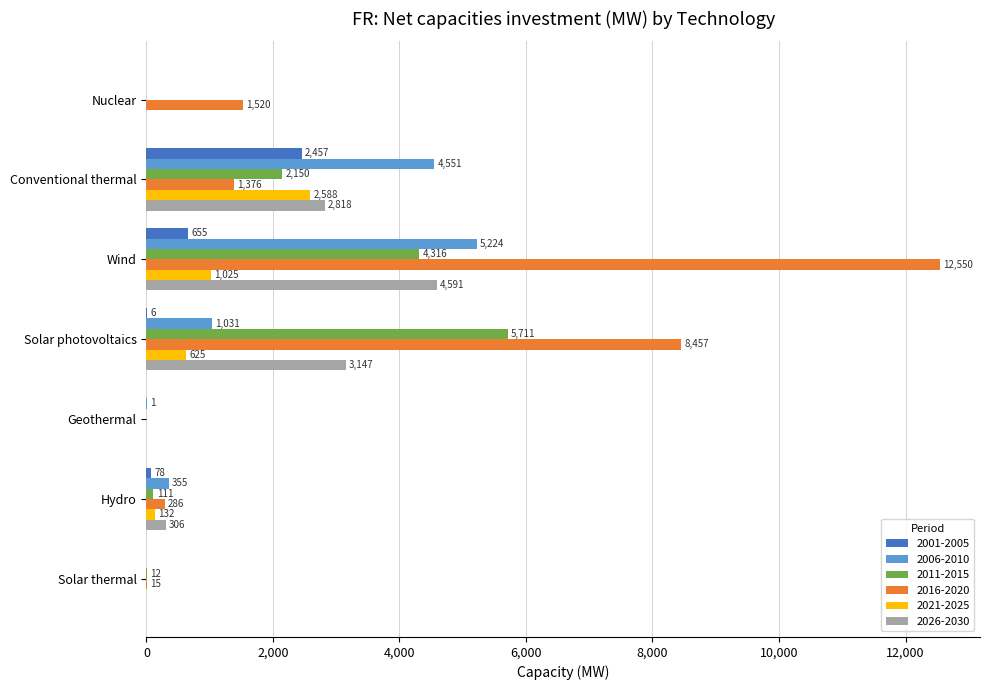

Which series has the widest spread of values?

2016-2020